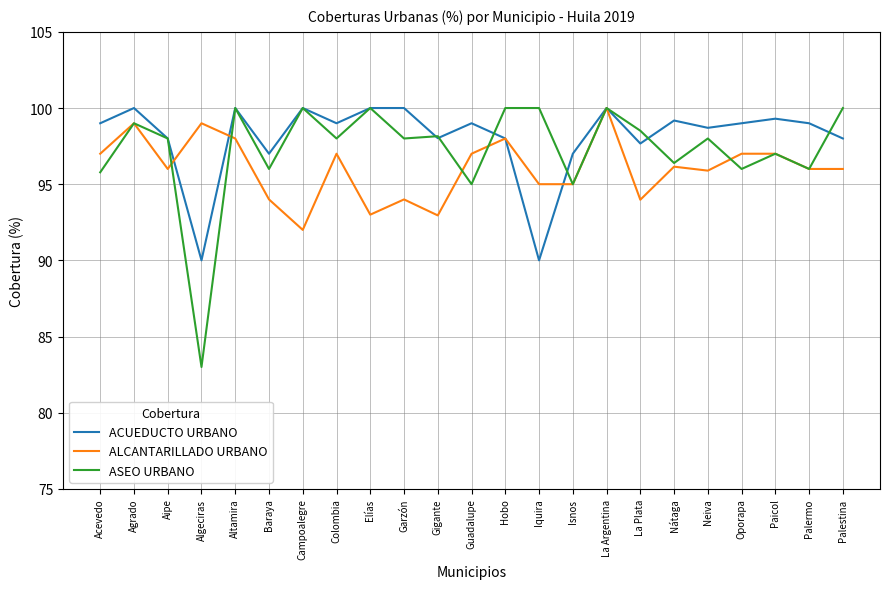

What position from the right is Iquira?

10